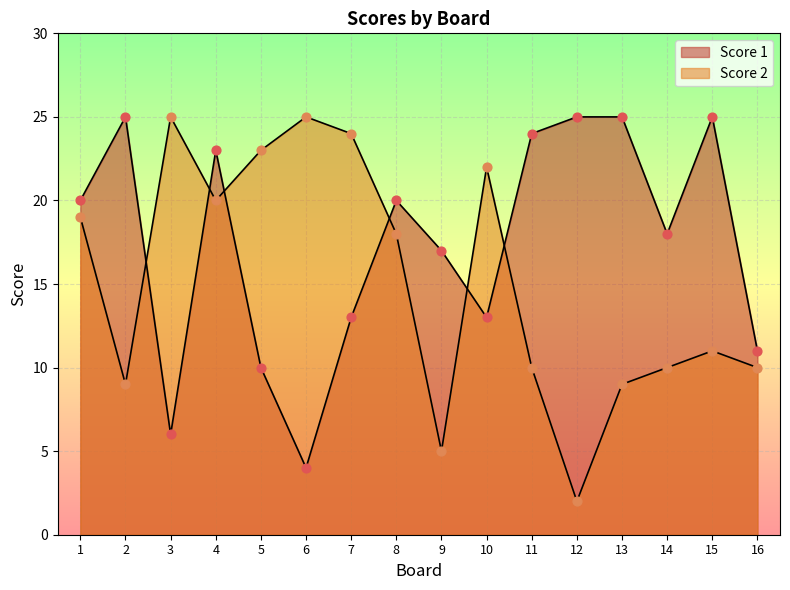

At which category is the sum across all series the highest?

4